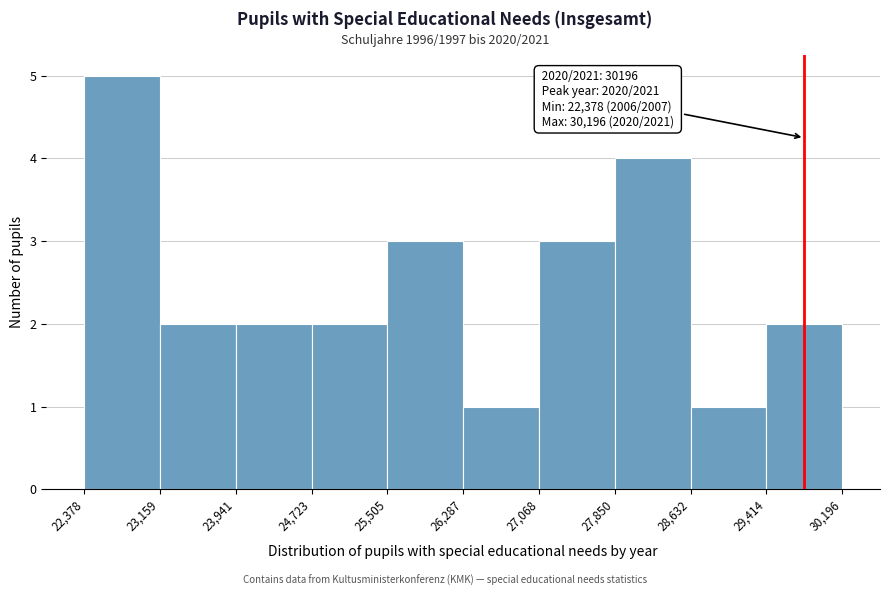

Over which range of the x-axis is the bar tallest?

22,378 to 23,159